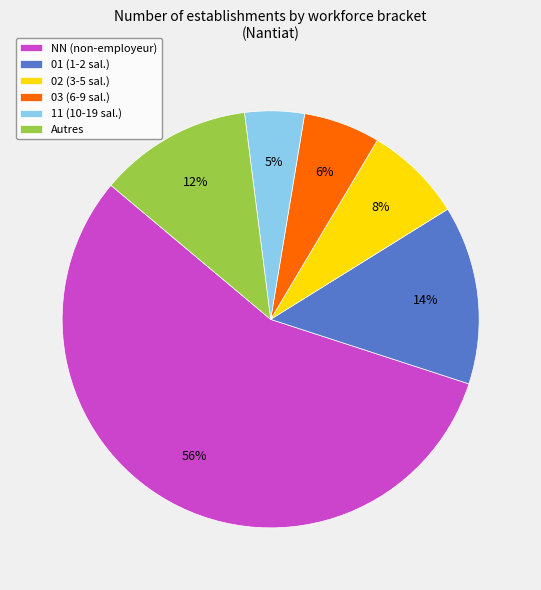

Rank the categories by value from highest to lowest.

NN (non-employeur), 01 (1-2 sal.), Autres, 02 (3-5 sal.), 03 (6-9 sal.), 11 (10-19 sal.)